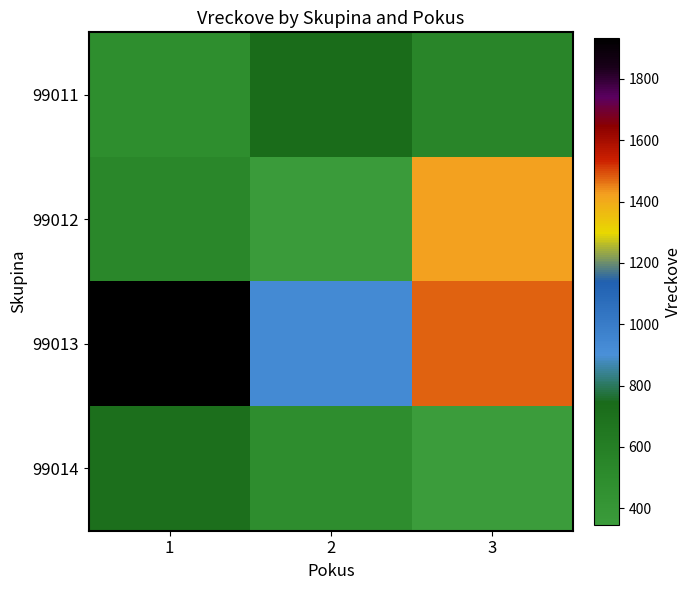

At 1, list the series in order from largest to smallest.

99013, 99014, 99012, 99011